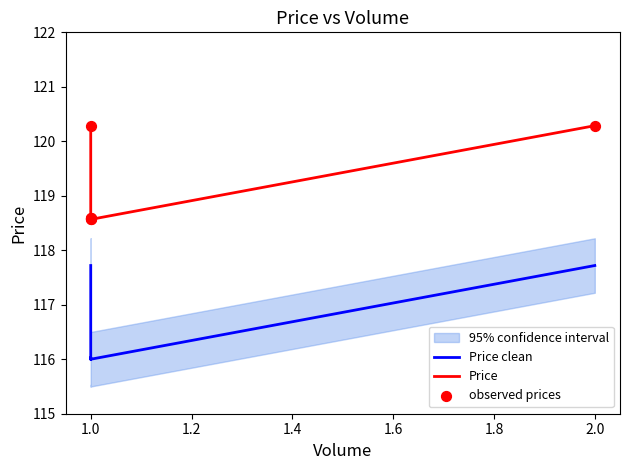

Which series reaches the minimum Y coordinate?

Price clean